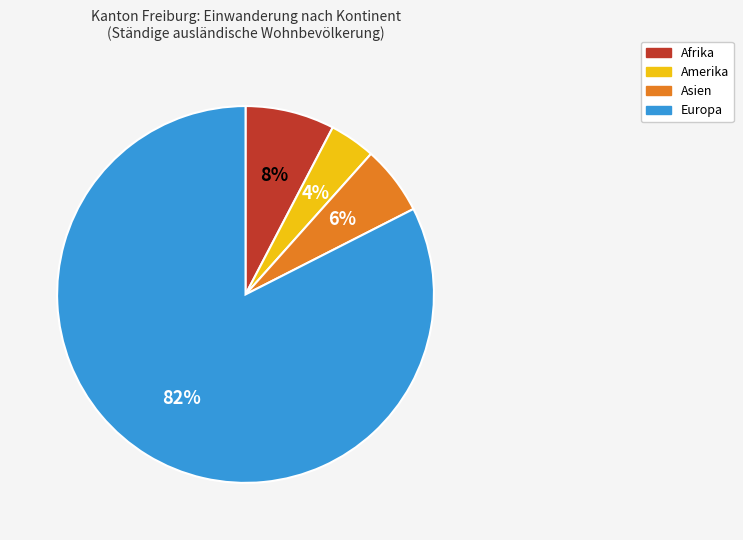

Which category accounts for the majority?

Europa